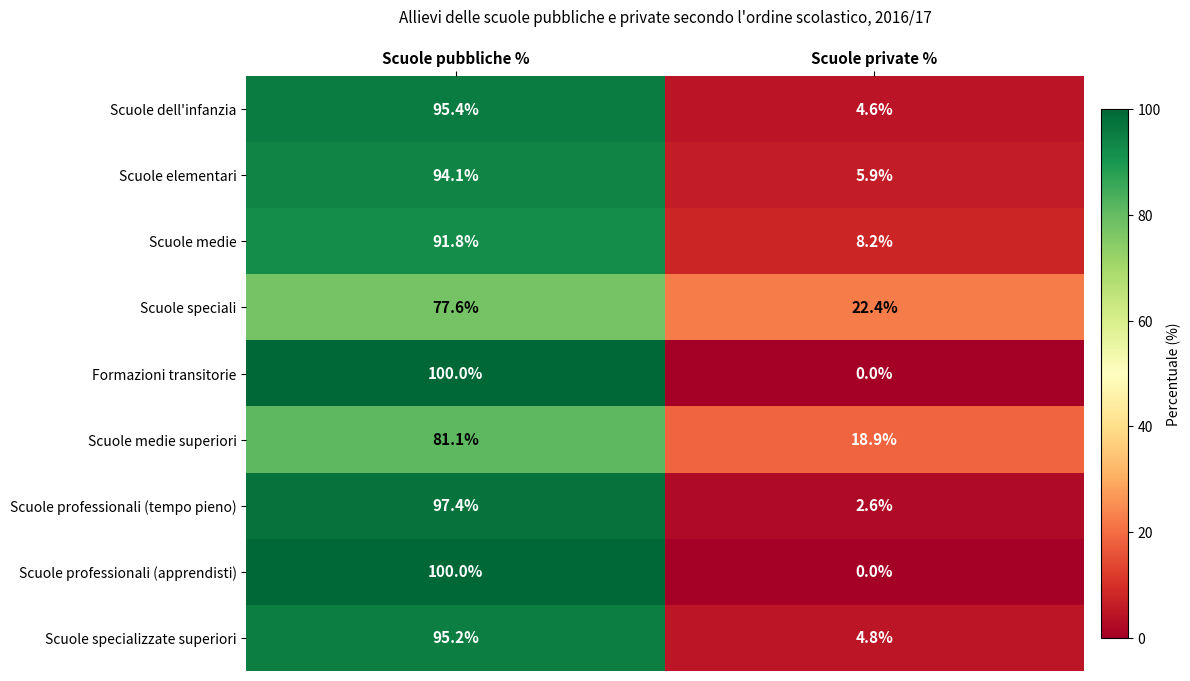

Which label corresponds to the largest value in the chart?

Scuole pubbliche %